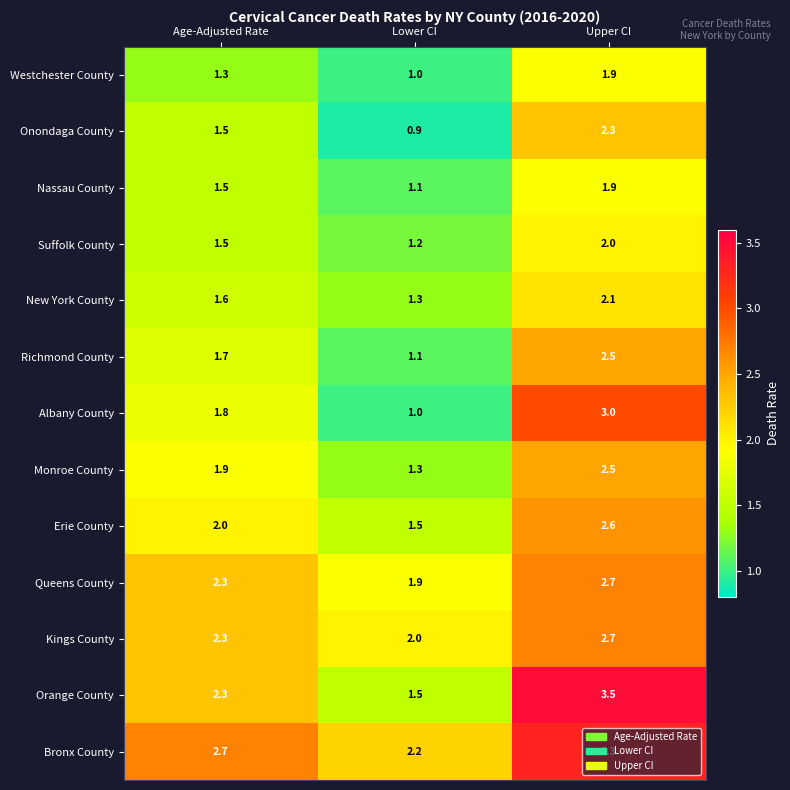

What is the highest value of the New York County series?

2.1